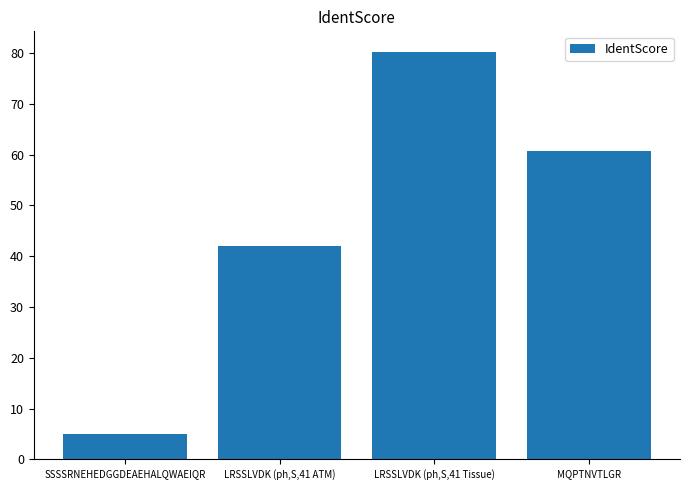

Rank the categories by value from lowest to highest.

SSSSRNEHEDGGDEAEHALQWAEIQR, LRSSLVDK (ph,S,41 ATM), MQPTNVTLGR, LRSSLVDK (ph,S,41 Tissue)